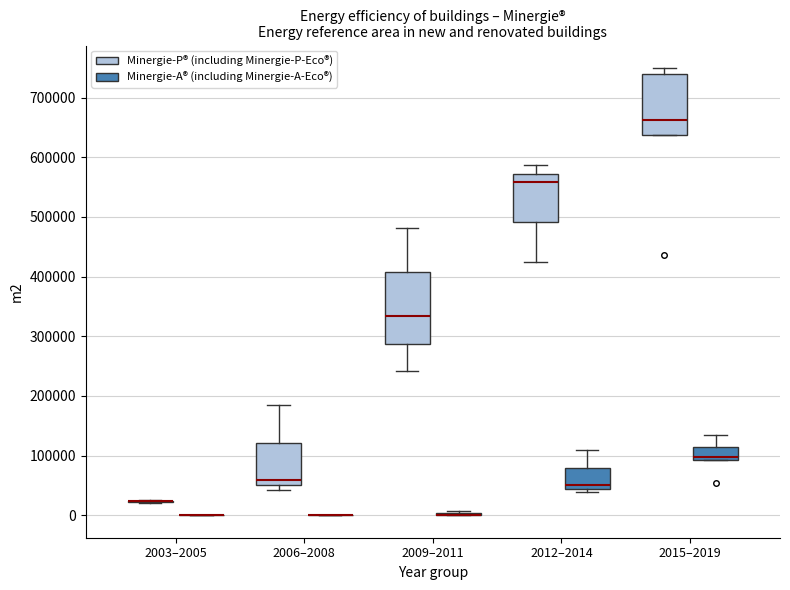

Reading left to right, transcribe this box plot: for each box, give where its median line is, the range the box spans, and where its two whiskers end, as read against the y-axis. The values are not printed on the chart, so give them approximately, as read against the axis.

2003–2005 (Minergie-P® (including Minergie-P-Eco®)): box collapsed to a line at 20000, whiskers 20000 to 30000
2003–2005 (Minergie-A® (including Minergie-A-Eco®)): box collapsed to a line at 0, whiskers 0 to 0
2006–2008 (Minergie-P® (including Minergie-P-Eco®)): median 60000, box 50000 to 120000, whiskers 40000 to 180000
2006–2008 (Minergie-A® (including Minergie-A-Eco®)): box collapsed to a line at 0, whiskers 0 to 0
2009–2011 (Minergie-P® (including Minergie-P-Eco®)): median 330000, box 290000 to 410000, whiskers 240000 to 480000
2009–2011 (Minergie-A® (including Minergie-A-Eco®)): box collapsed to a line at 0, whiskers 0 to 10000
2012–2014 (Minergie-P® (including Minergie-P-Eco®)): median 560000, box 490000 to 570000, whiskers 430000 to 590000
2012–2014 (Minergie-A® (including Minergie-A-Eco®)): median 50000, box 40000 to 80000, whiskers 40000 (just below the box's lower edge) to 110000
2015–2019 (Minergie-P® (including Minergie-P-Eco®)): median 660000, box 640000 to 740000, whiskers 640000 to 750000
2015–2019 (Minergie-A® (including Minergie-A-Eco®)): median 100000, box 90000 to 120000, whiskers 90000 to 130000